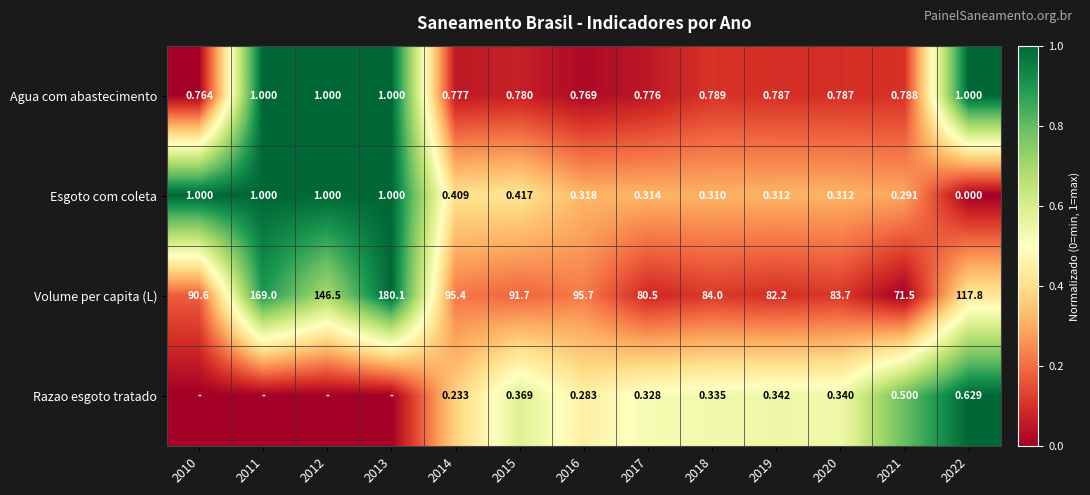

The value of Volume per capita (L) at 2010 is 0.3. True or false?

False